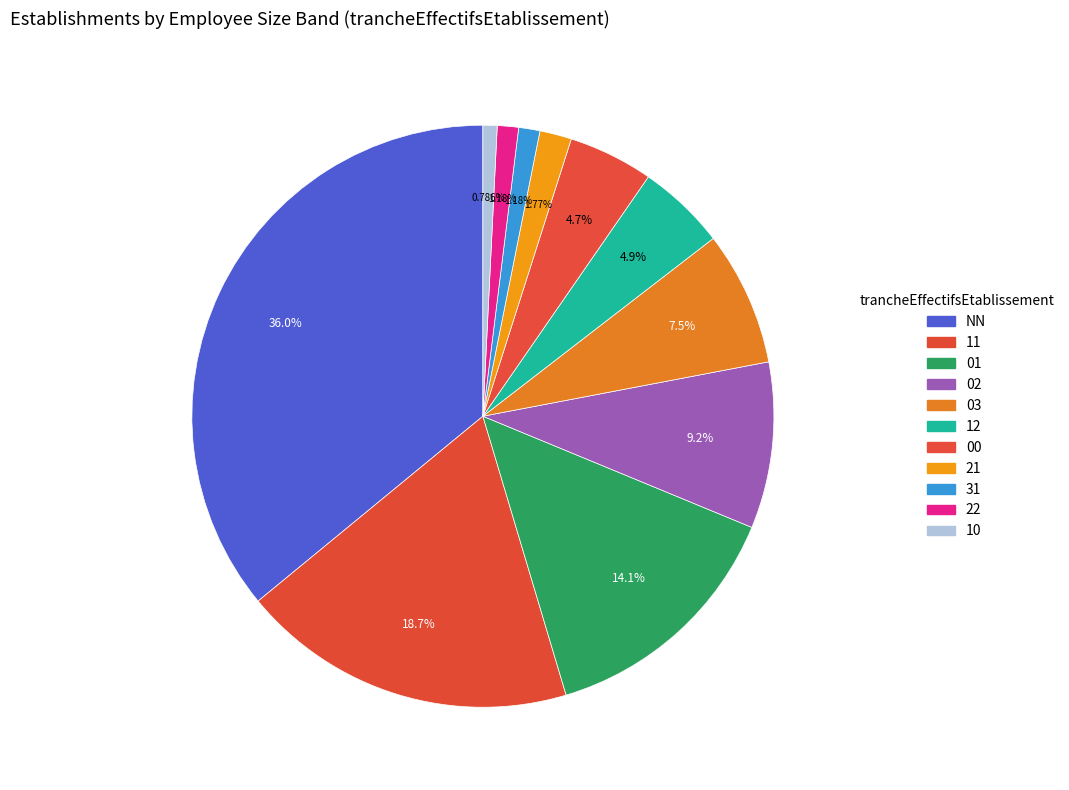

How many slices are in this pie chart?

11